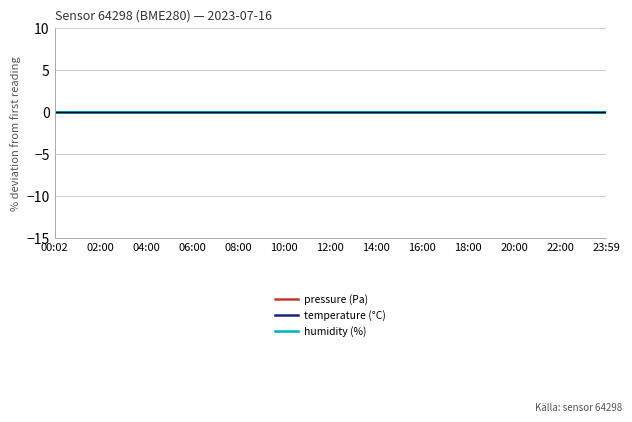

Which label corresponds to the largest value in the chart?

00:02